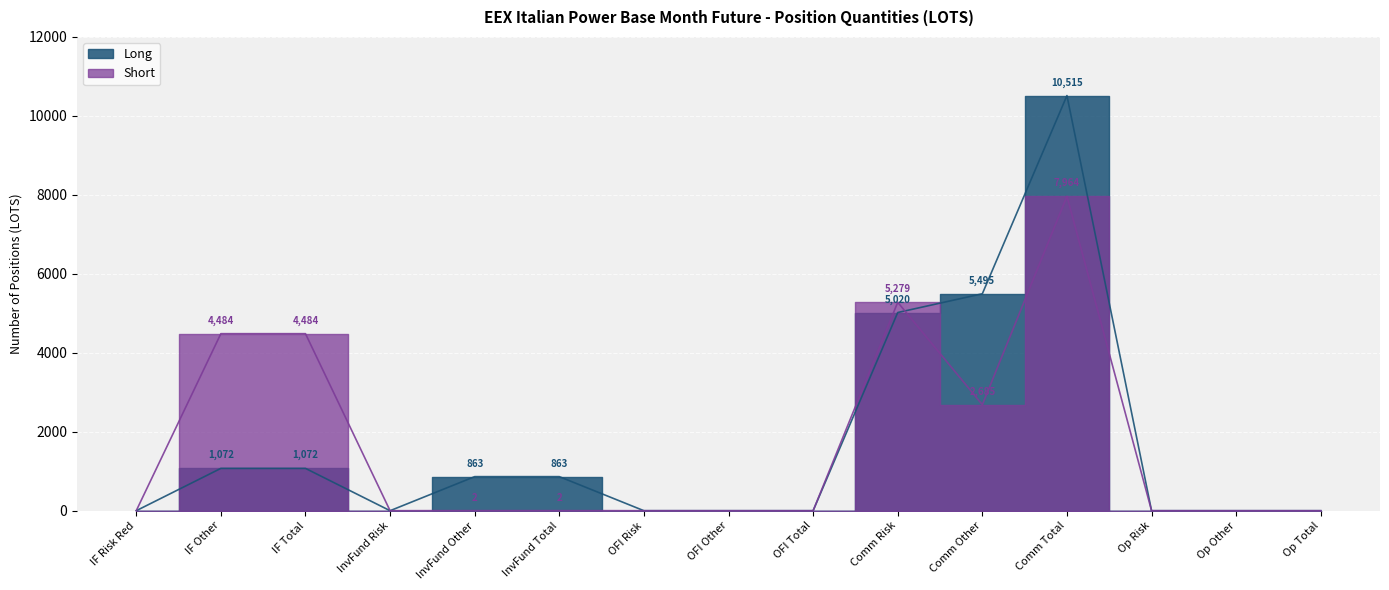

Which series has the largest total across all categories?

Long